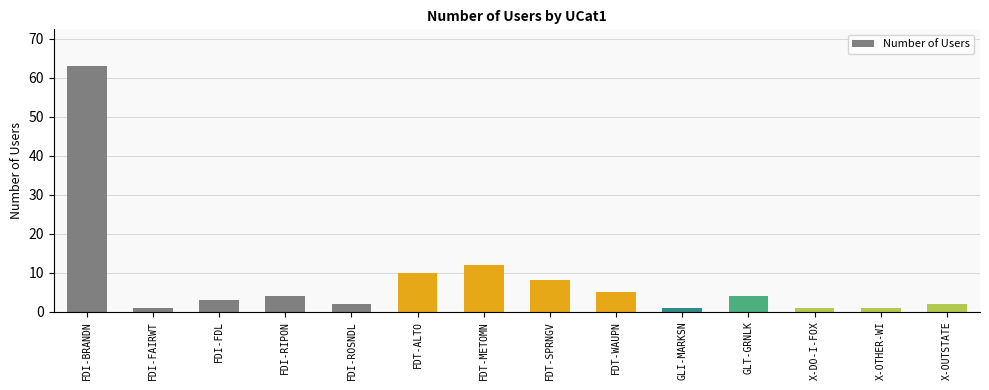

What is the change in value from FDI-FAIRWT to X-OUTSTATE?

+1